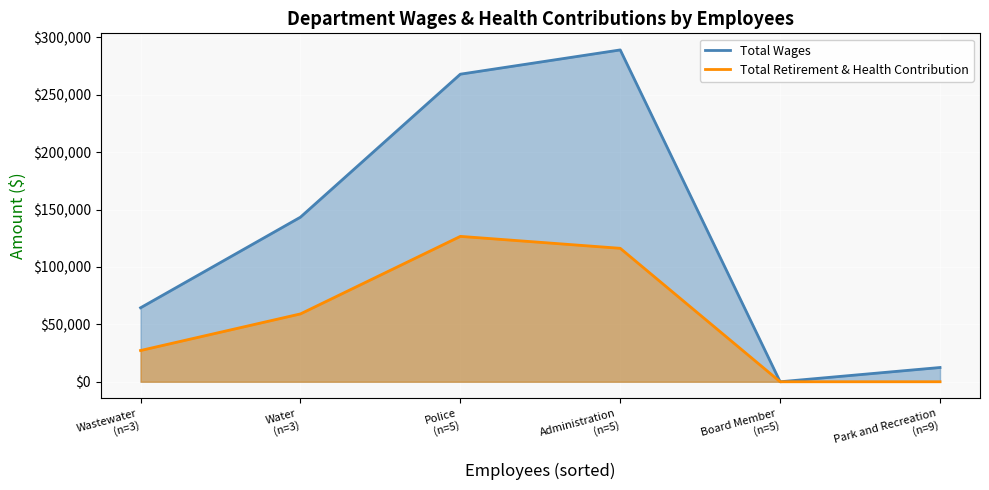

True or false: Total Retirement & Health Contribution and Total Wages intersect in this chart.

False